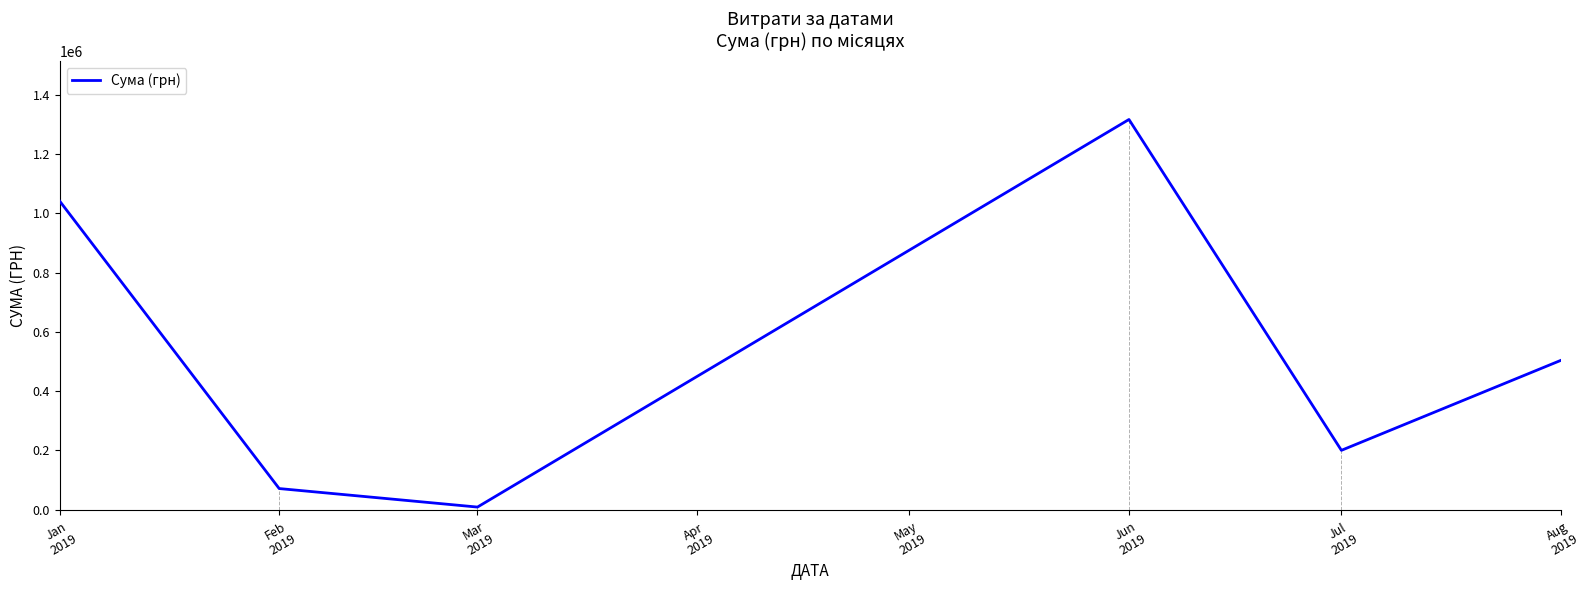

Does the chart display data point markers on the line(s)?

No